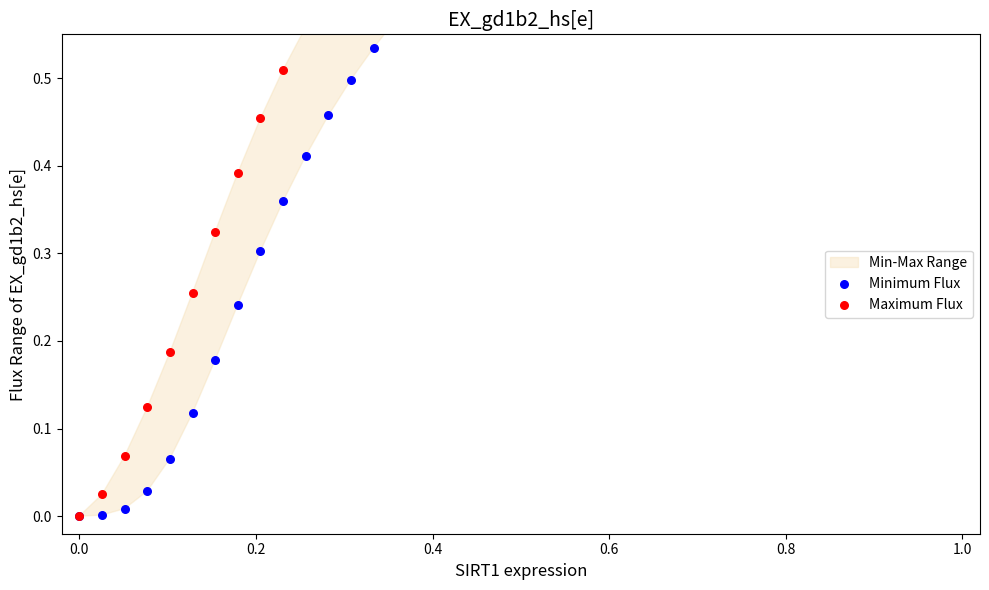

Which series reaches the maximum Y coordinate?

Maximum Flux